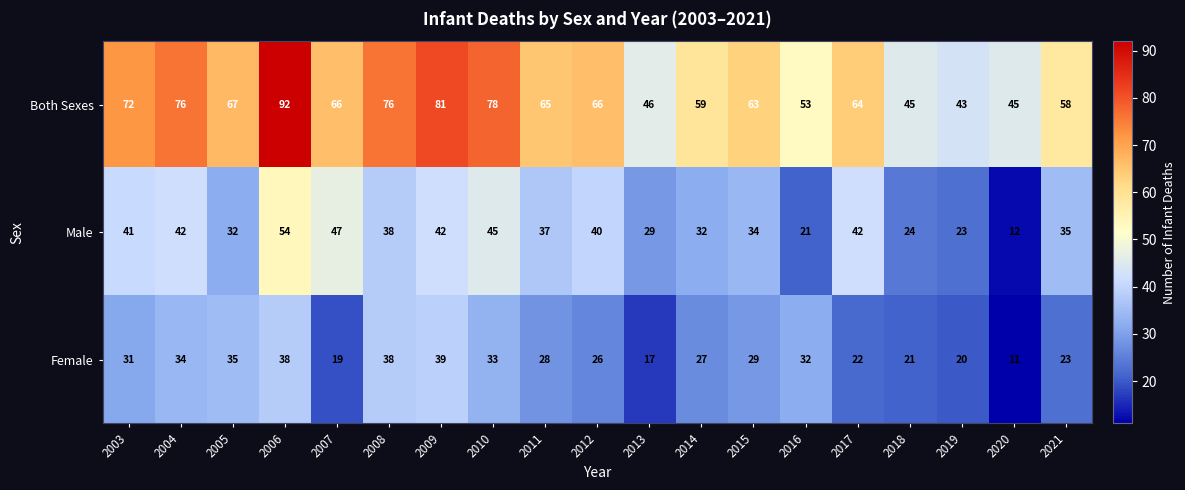

Which category has the lowest value in the Both Sexes series?

2019